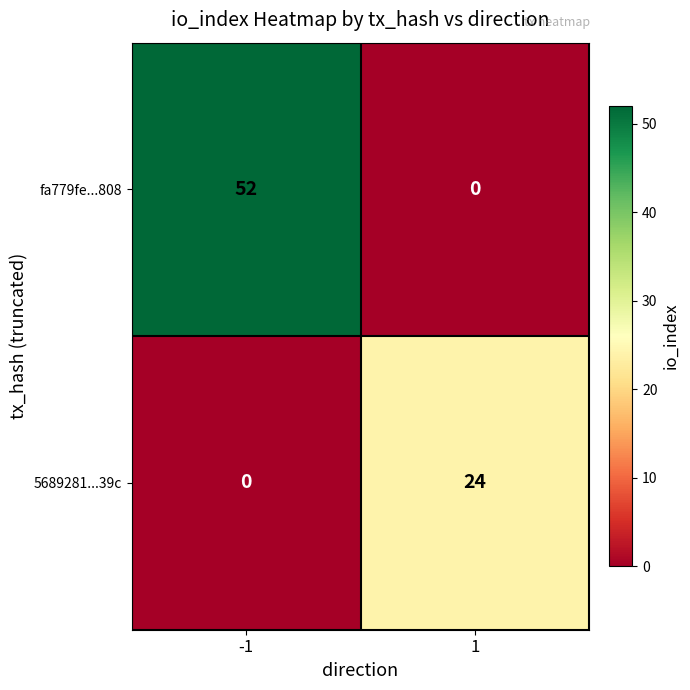

The 5689281...39c series shows 24 at 1. True or false?

True